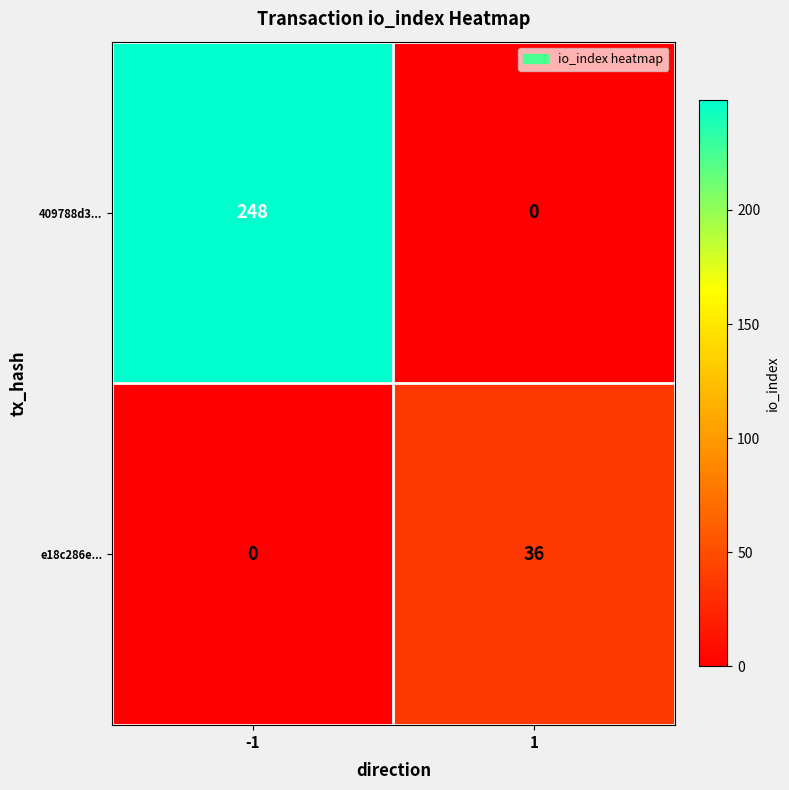

True or false: e18c286e... has a value of 47 at 1.

False